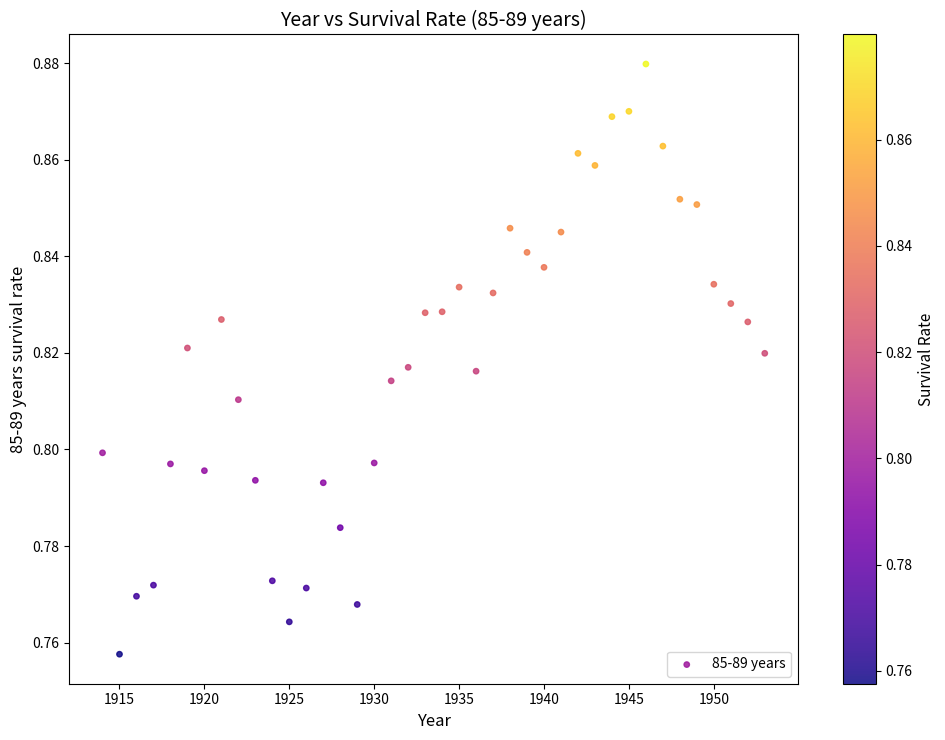

What is the range of X values (max minus min)?

39.0